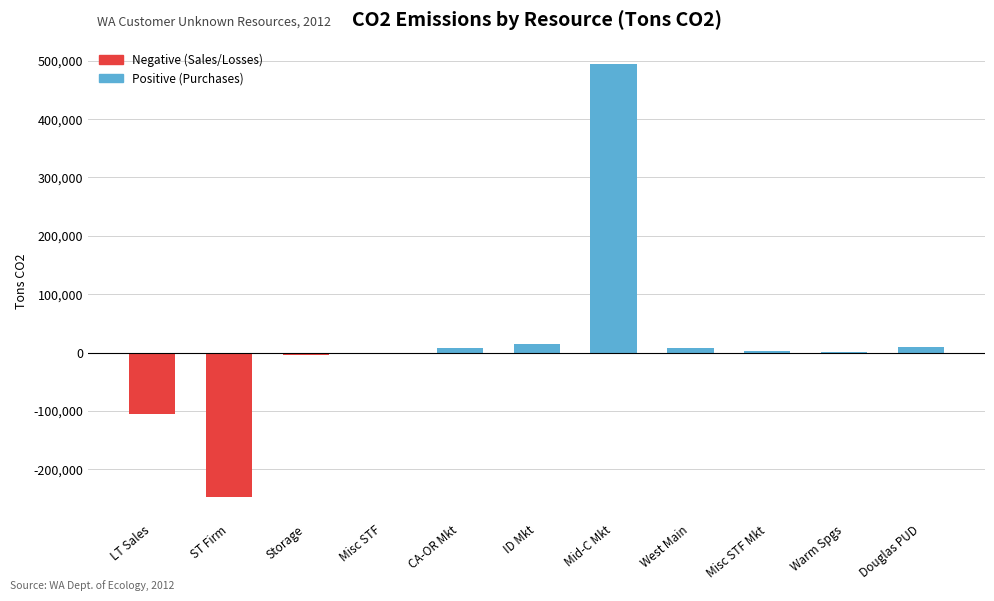

What is the sum of all values?

178141.1